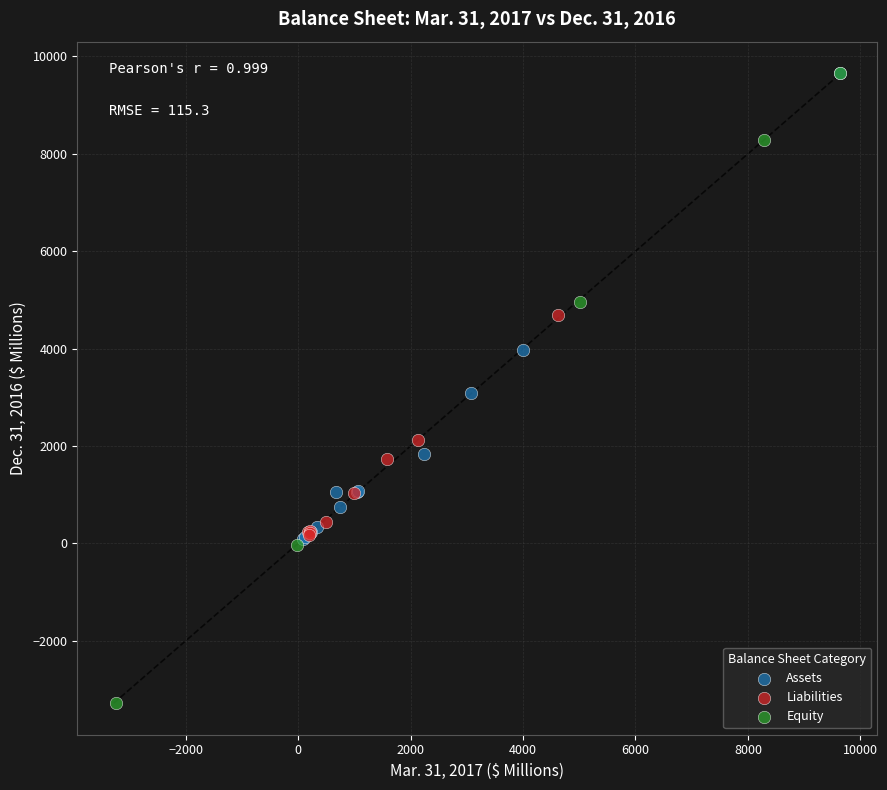

Which series reaches the minimum Y coordinate?

Equity